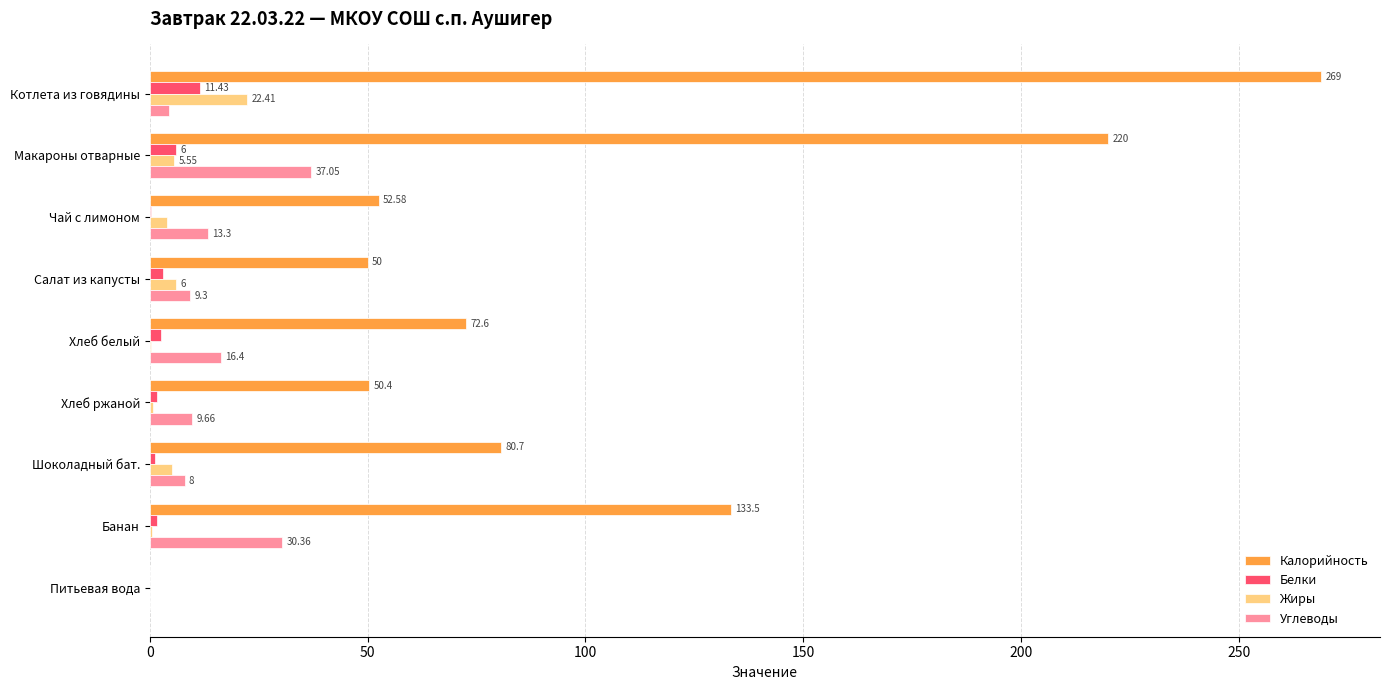

At which label is Жиры closest to 11?

Салат из капусты